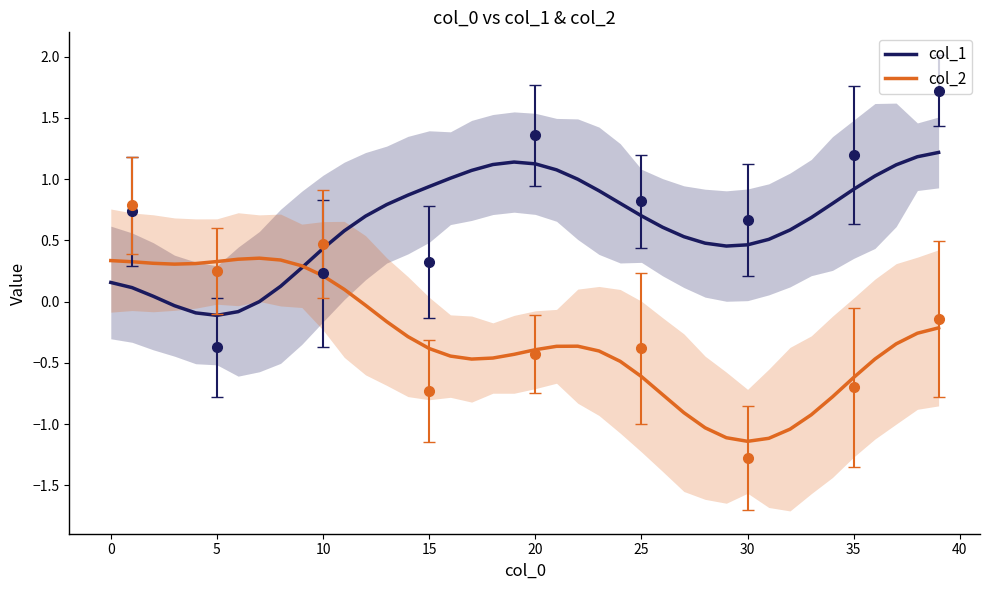

Where is col_2 nearest to the value 0?

12